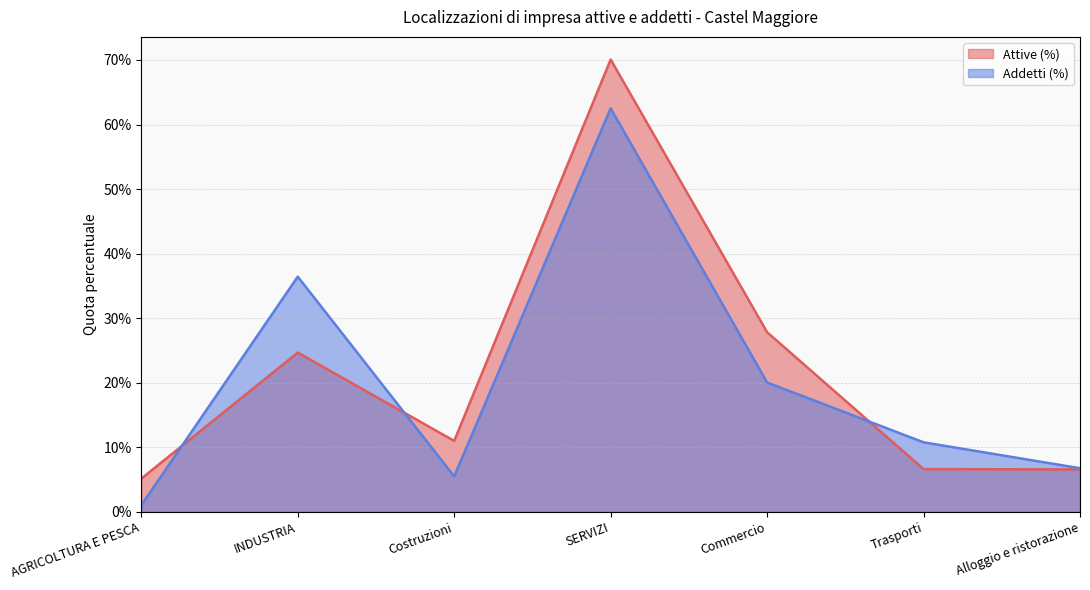

True or false: Addetti (%) has more than 2 points higher than both neighbors.

False